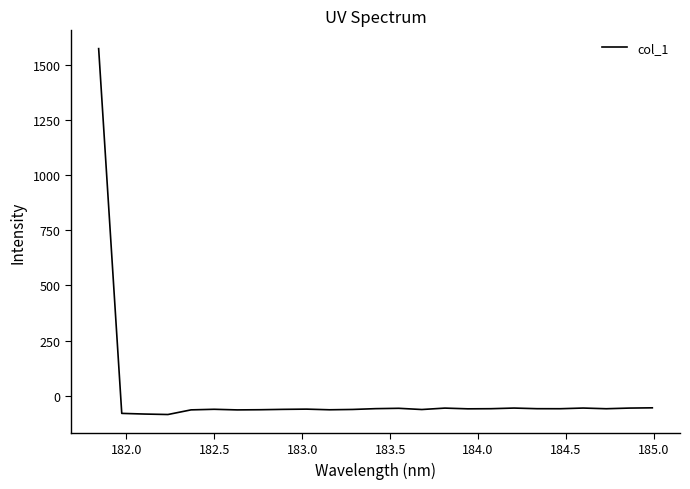

What is the smallest value displayed?

-84.7